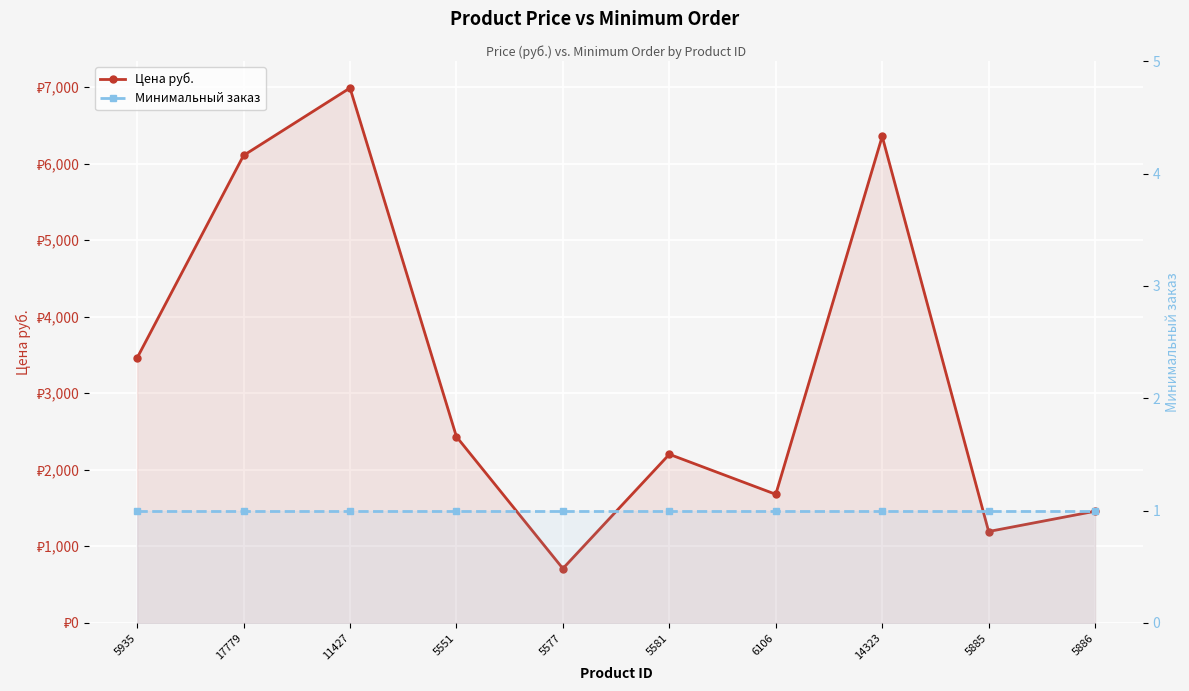

Is the value of Цена руб. at 14323 greater than the value of Минимальный заказ at 11427?

Yes